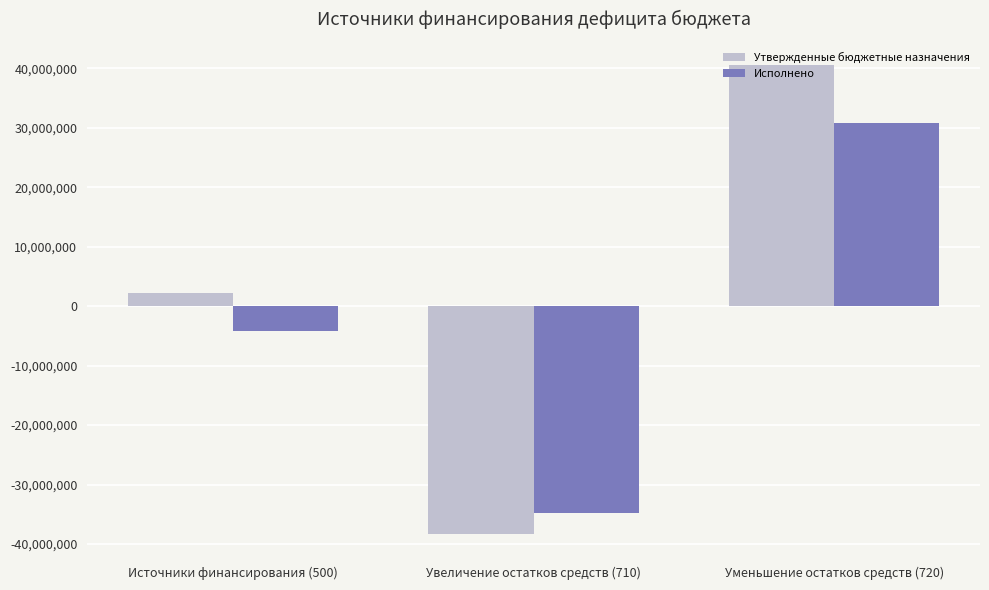

How many Утвержденные бюджетные назначения values are between -38255500 and 40482800?

3